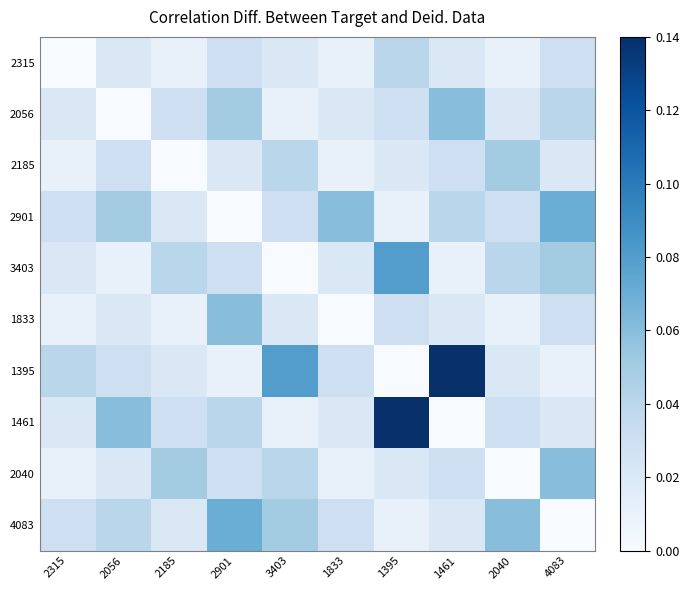

Rank the series at 3403 from lowest to highest value.

3403, 2056, 1461, 2315, 1833, 2901, 2185, 2040, 4083, 1395